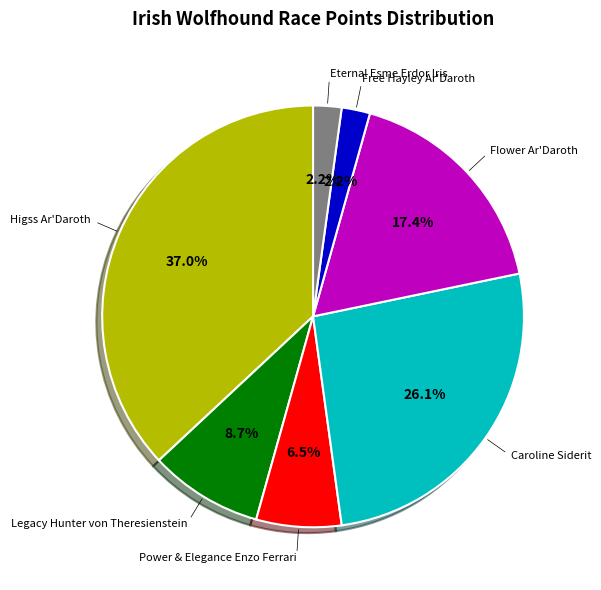

Is there any slice that represents more than half of the pie?

No